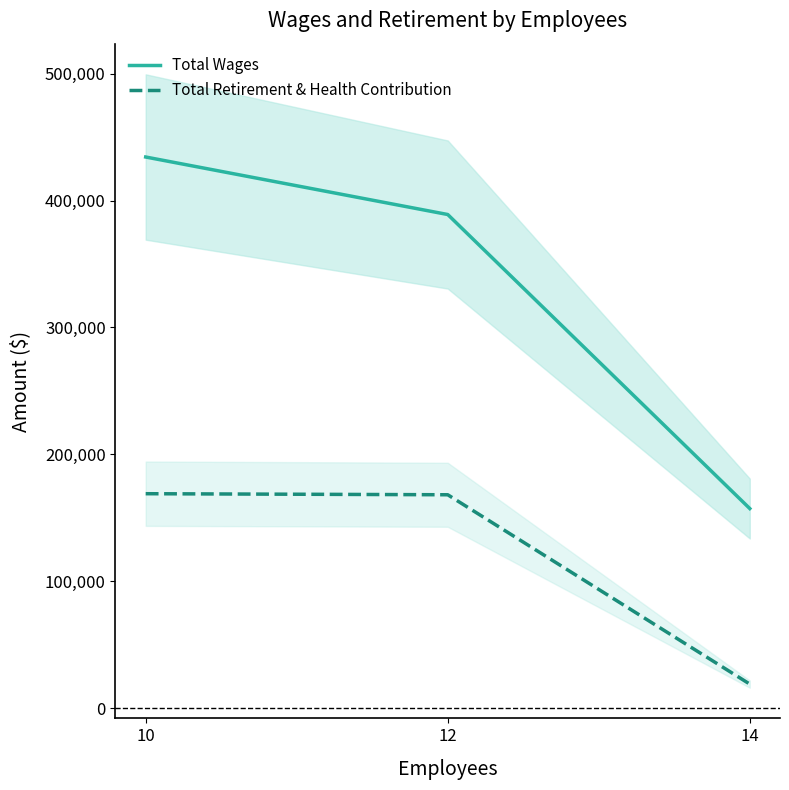

How many values in the Total Retirement & Health Contribution series are below 168154?

1